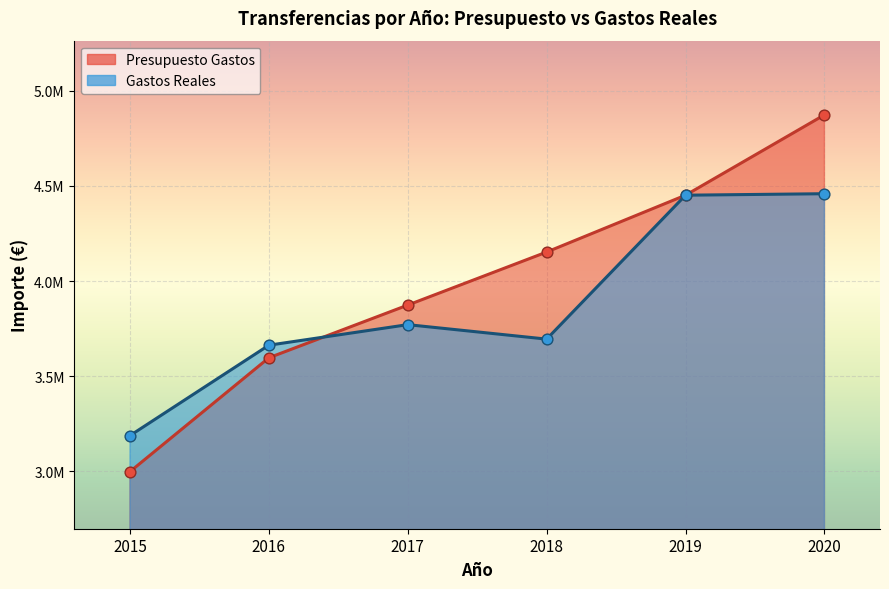

Which series contains the lowest Y value?

Presupuesto Gastos